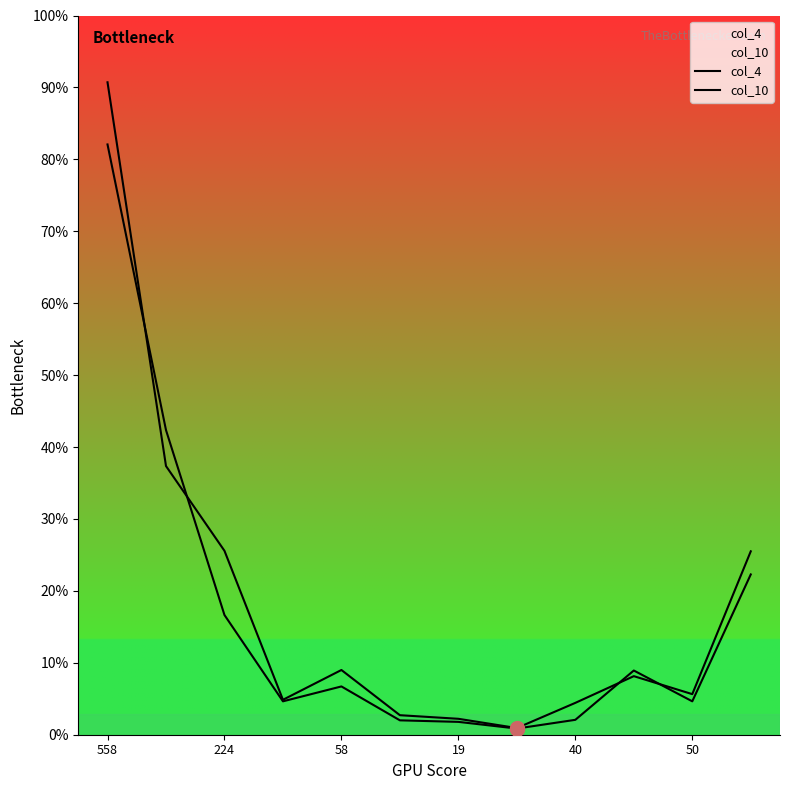

True or false: col_10 has a value of 115 at 19.

False